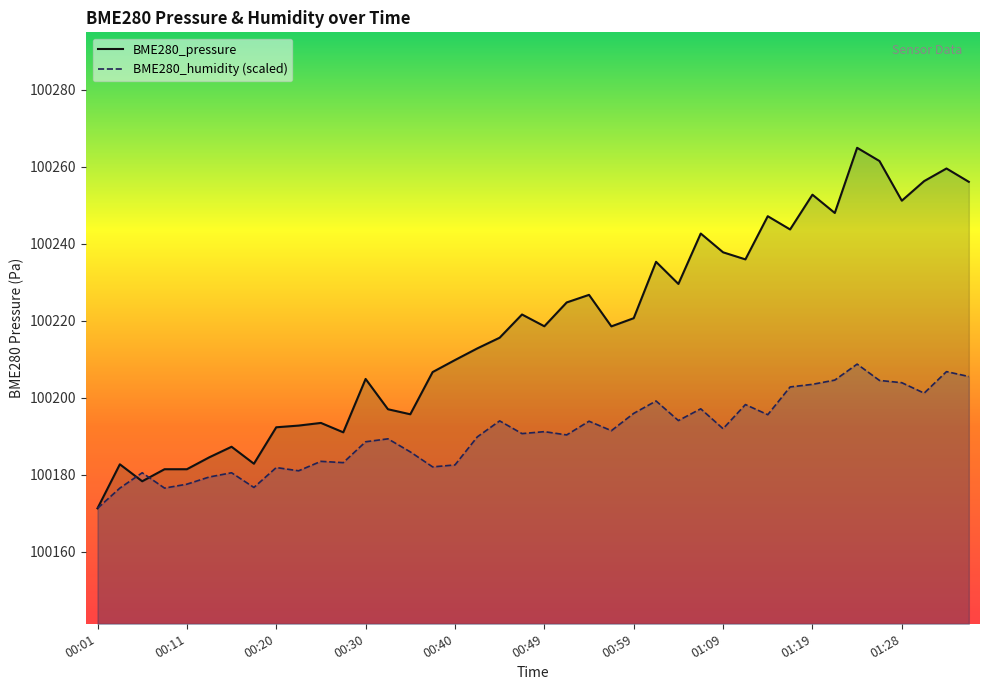

How many values in the BME280_pressure series are below 100218?

19